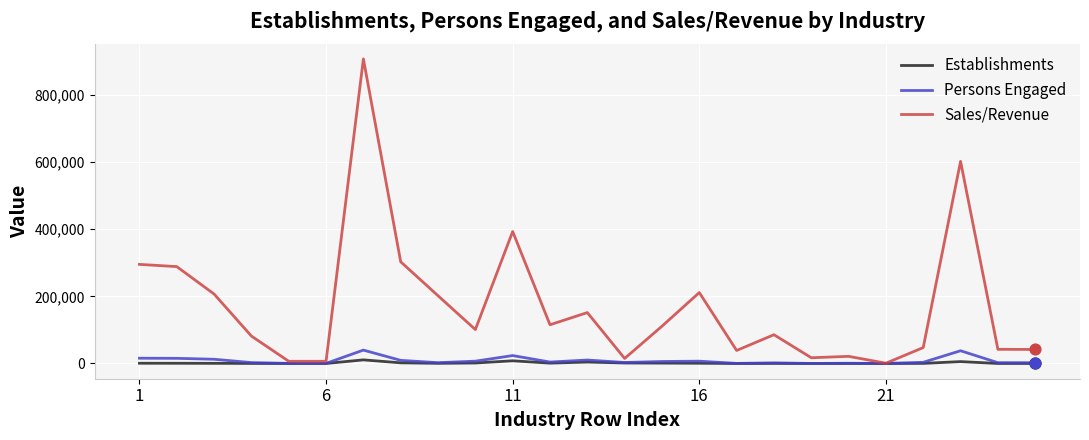

Which series has the largest total across all categories?

Sales/Revenue